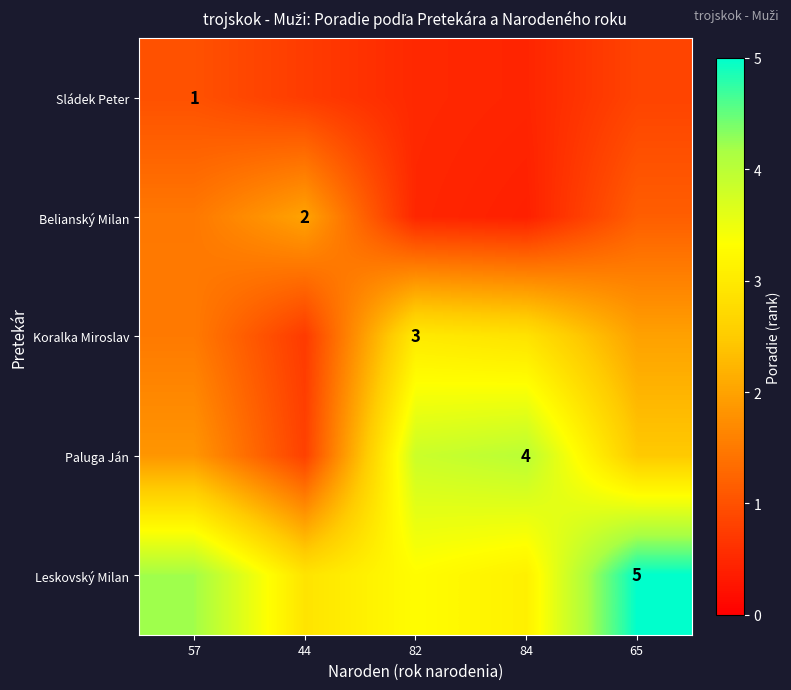

At which label does Koralka Miroslav reach its minimum?

44